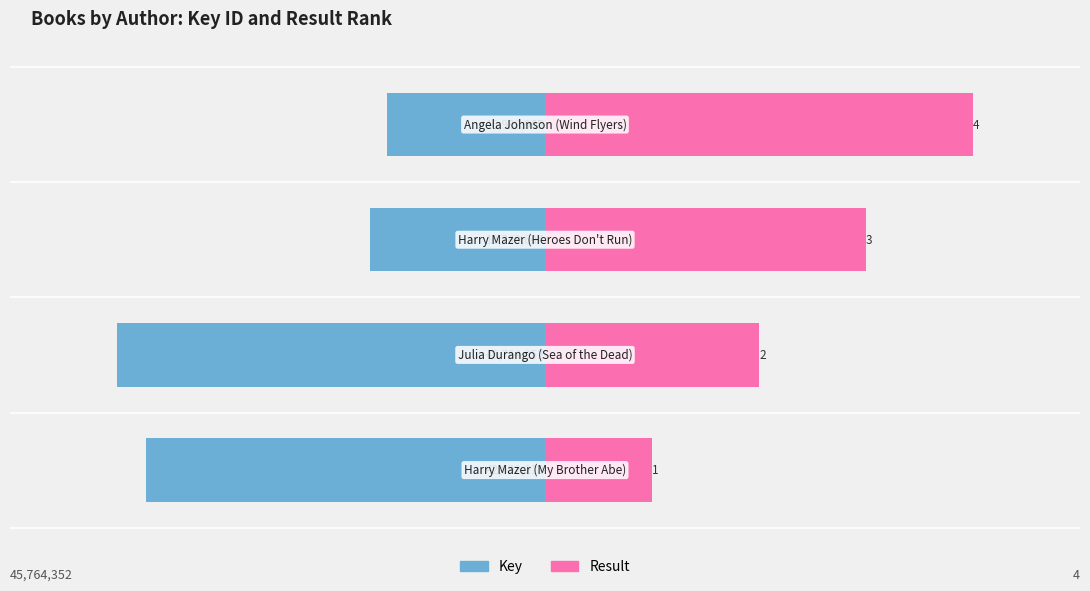

Does the chart contain any negative values?

Yes